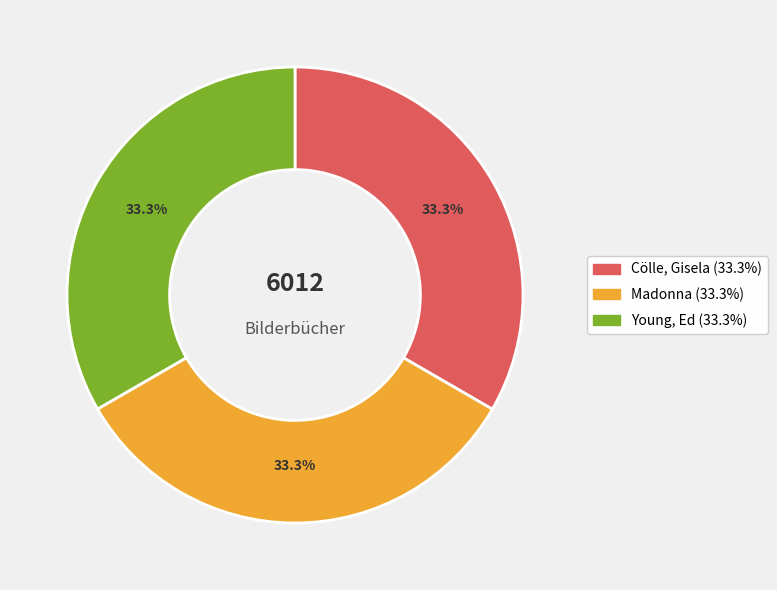

How many slices are in this pie chart?

3